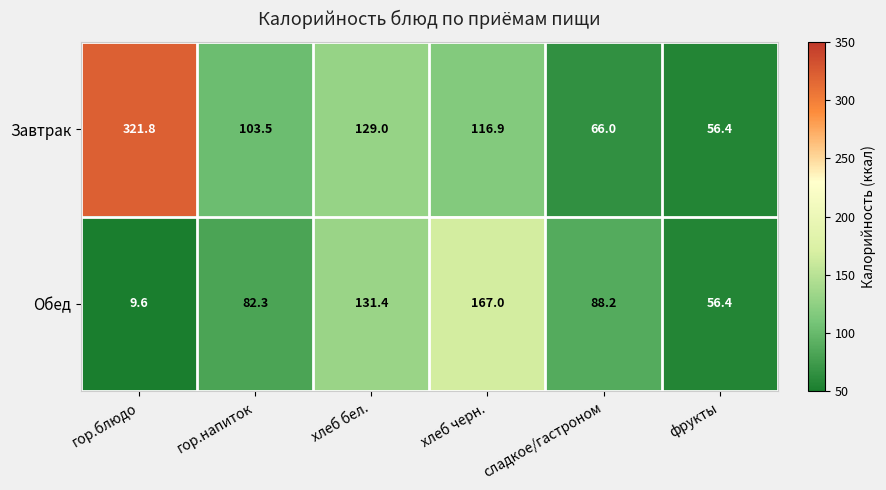

What is the difference between the Обед values at хлеб черн. and гор.напиток?

84.7